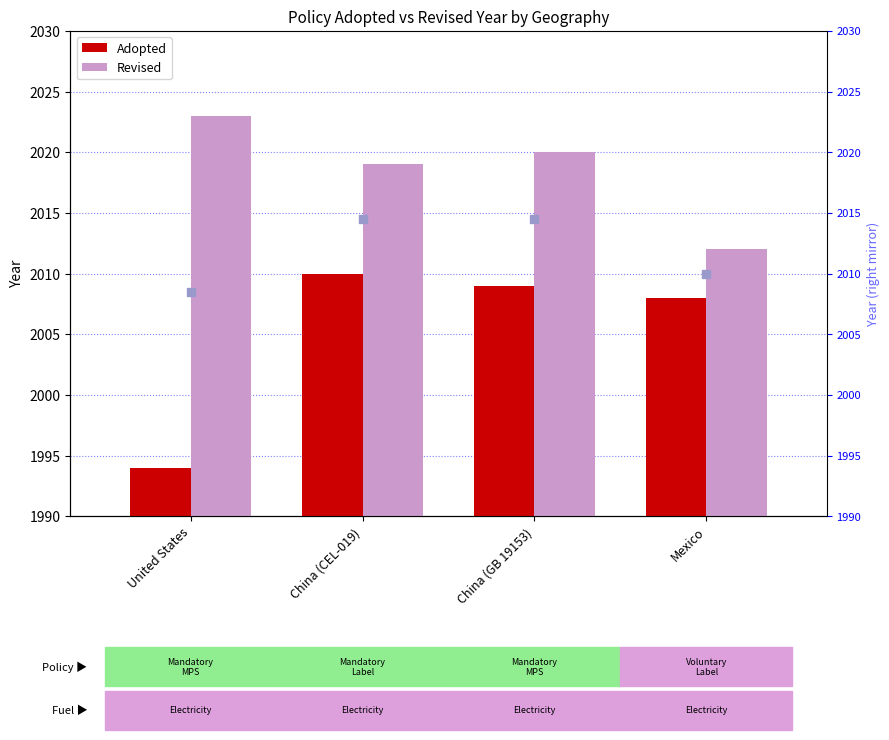

Is the value of Adopted at China (GB 19153) greater than the value of Revised at China (CEL-019)?

No